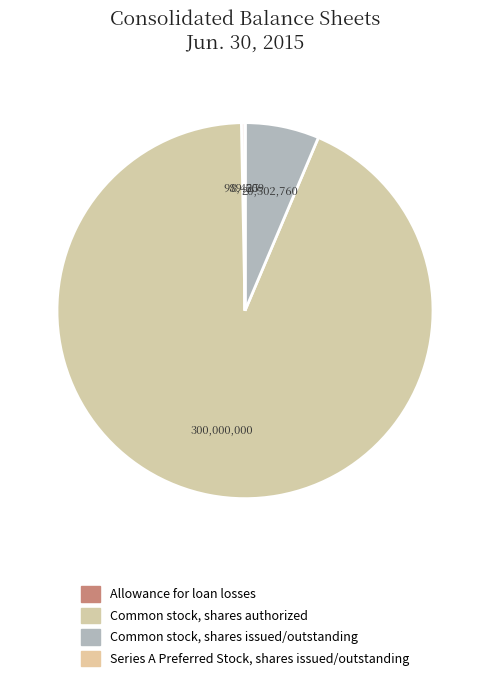

How many segments does this pie chart have?

4